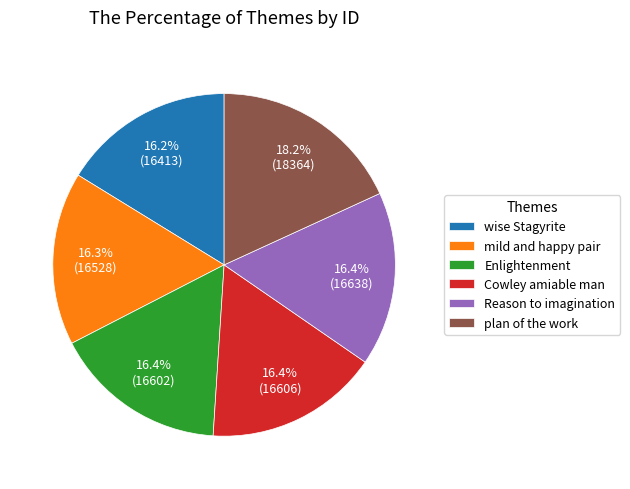

To the nearest percent, what portion does wise Stagyrite represent?

16%